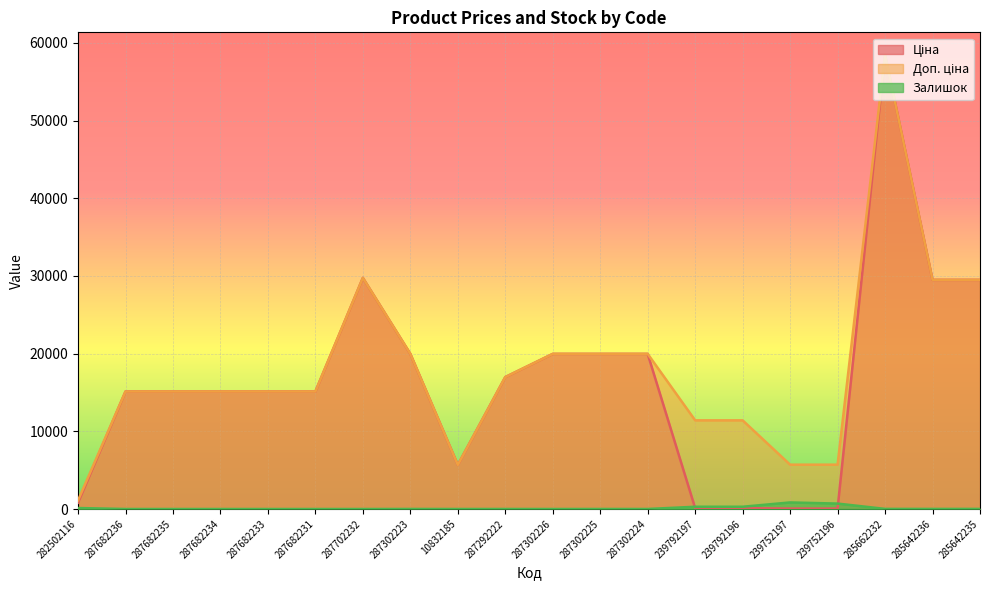

What is the total value across all series at 287682231?

30240.0